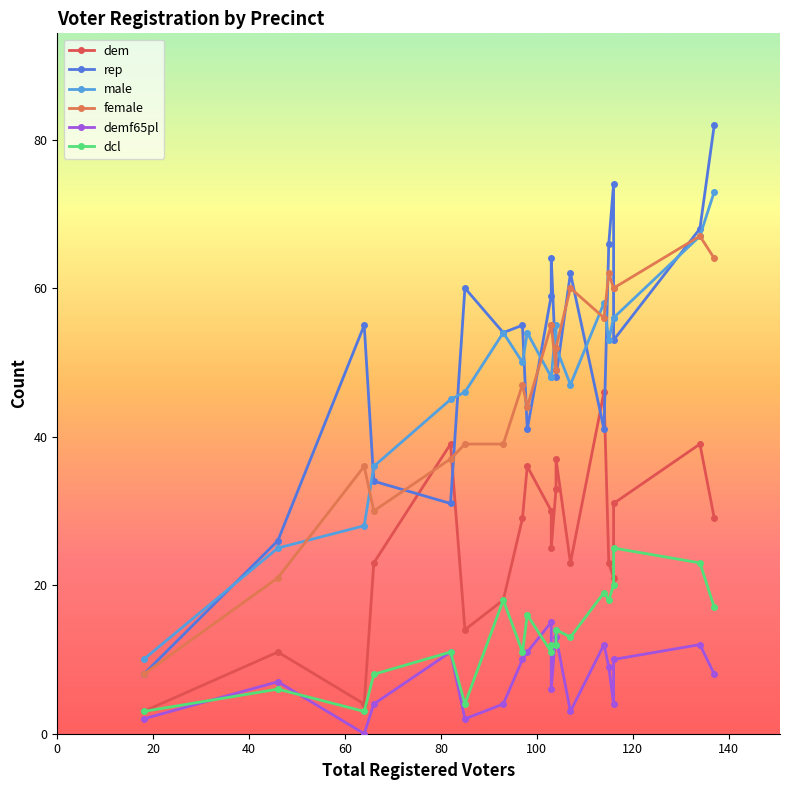

Does the chart display data point markers on the line(s)?

Yes